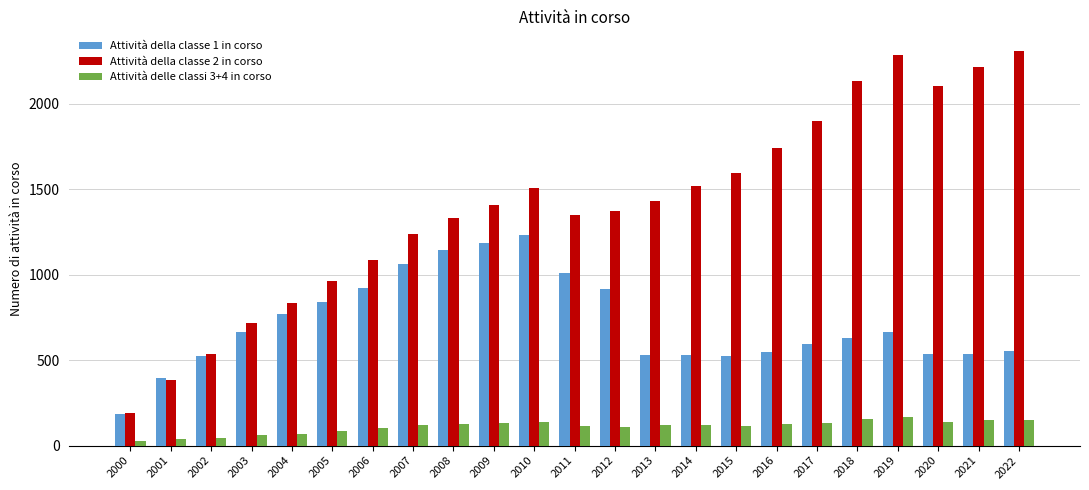

Which series has the largest range (max minus min)?

Attività della classe 2 in corso